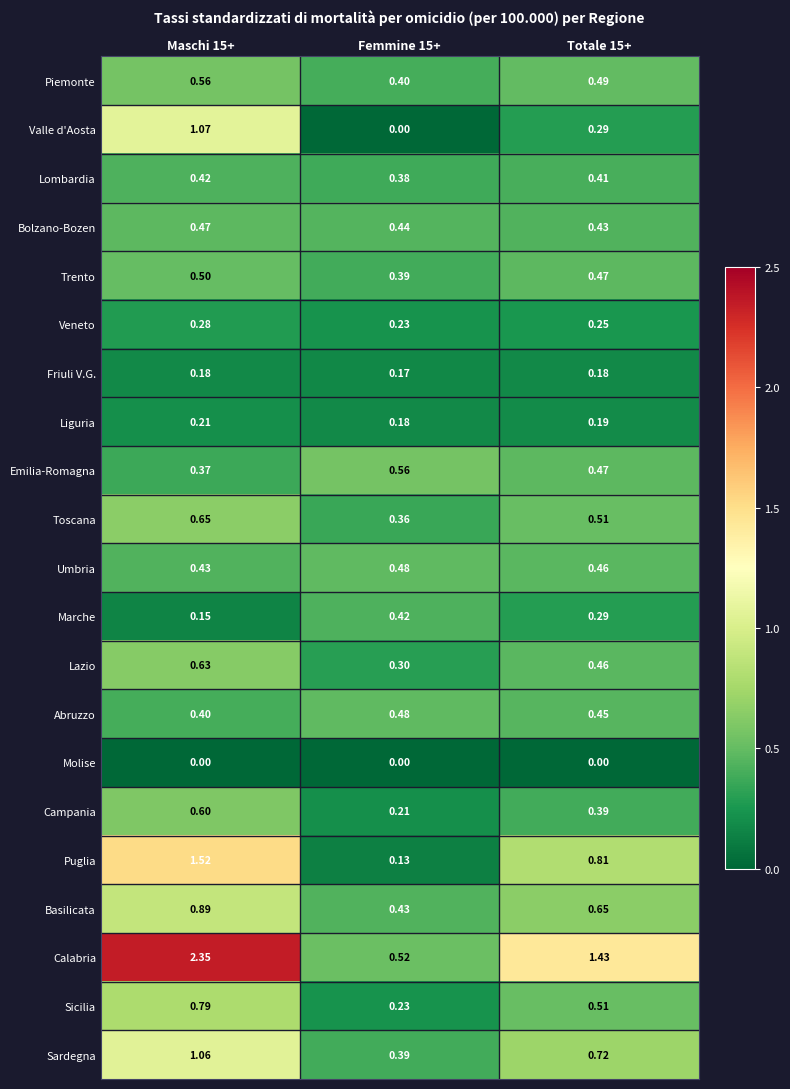

What is the total value across all series at Maschi 15+?

13.5